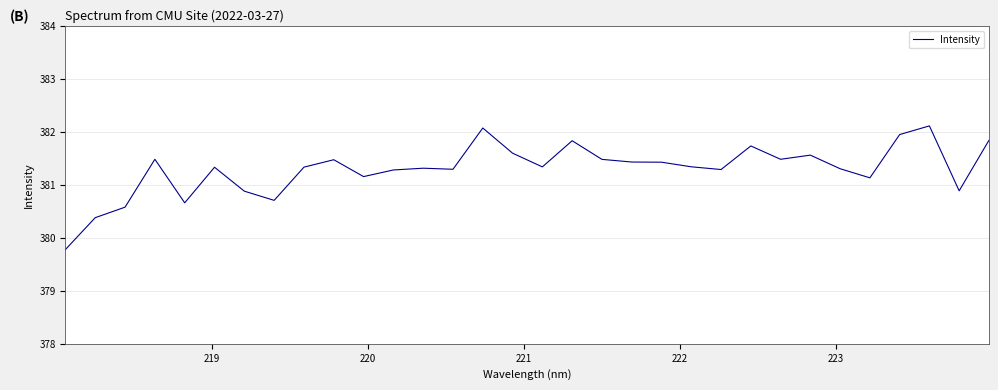

What is the smallest value displayed?

379.8